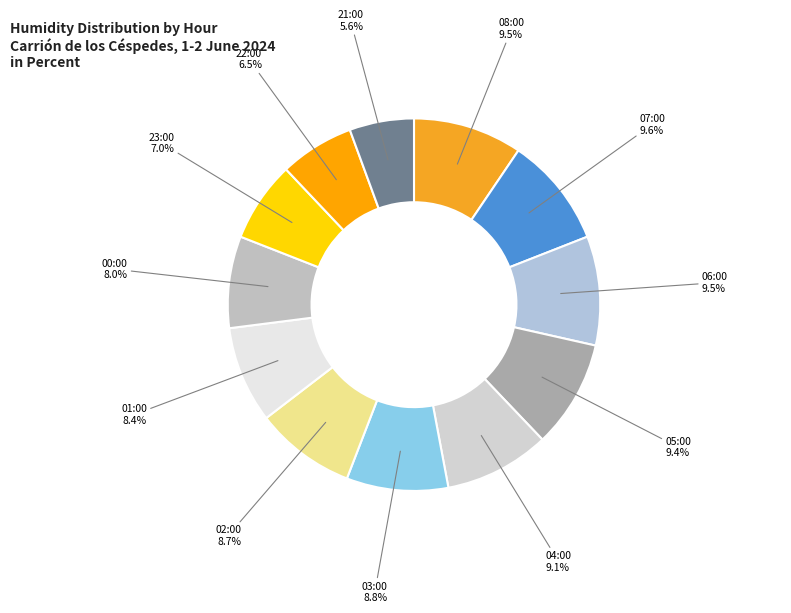

To the nearest percent, what is the average slice percentage?

8%